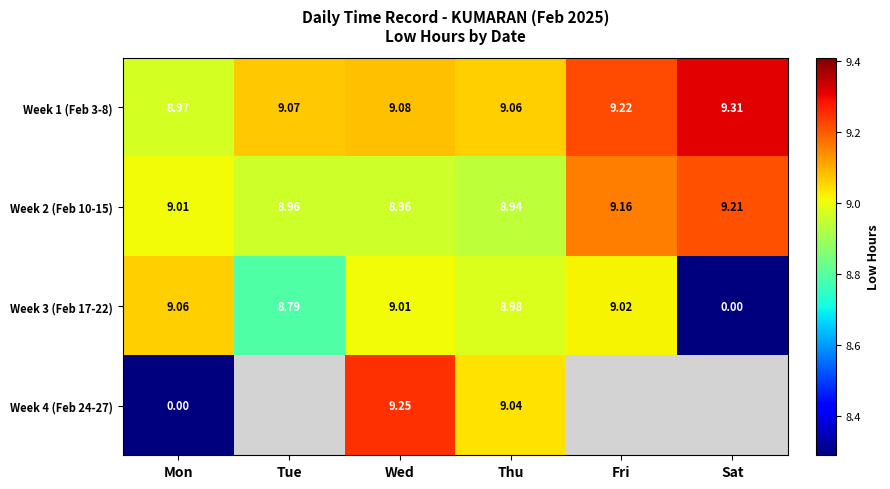

True or false: Week 1 (Feb 3-8) has a value of 9.1 at Thu.

True